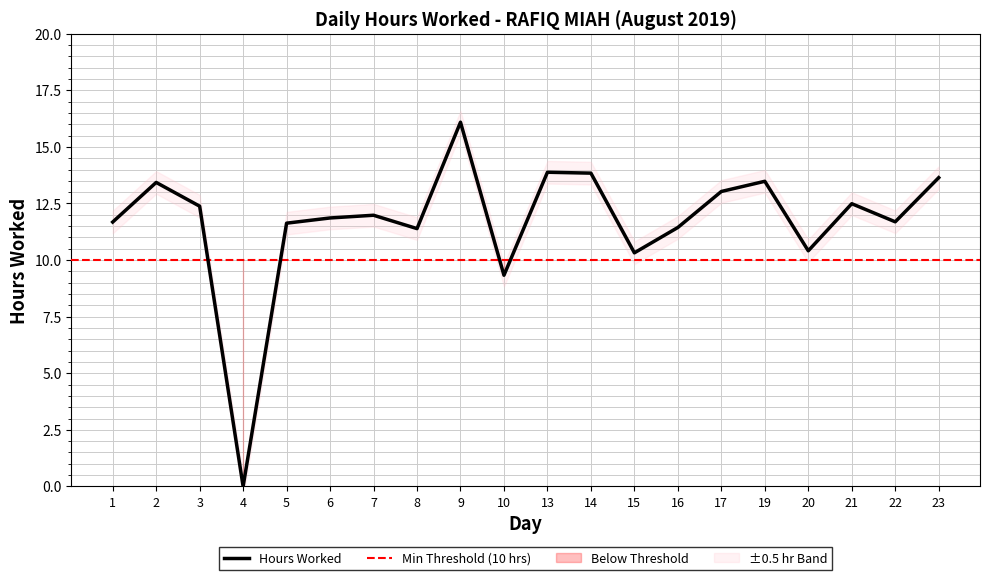

What is the difference between the maximum and second lowest values?

6.8